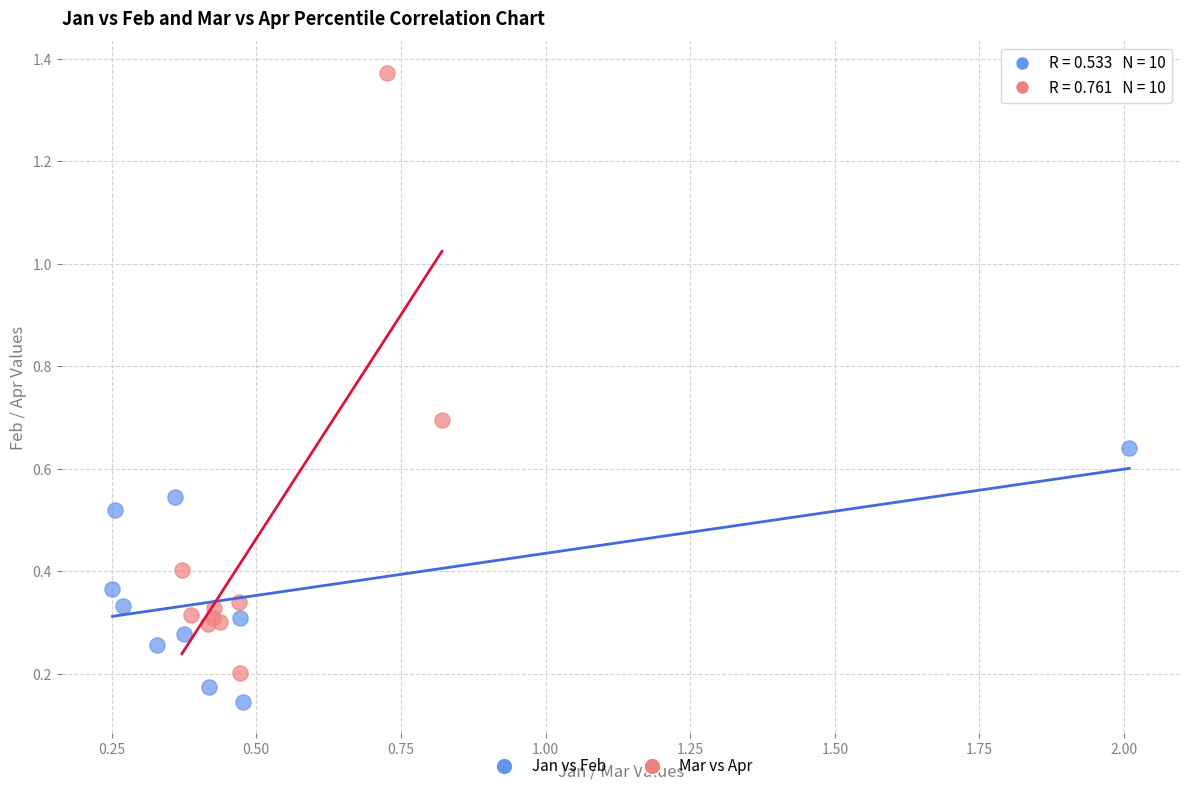

Which series reaches the maximum Y coordinate?

Mar vs Apr